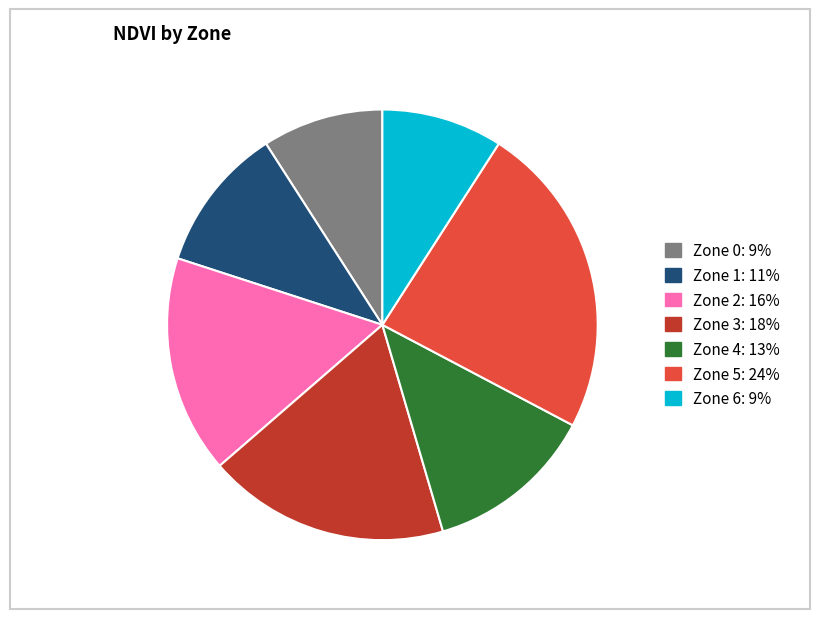

Is Zone 0 the majority of the pie?

No